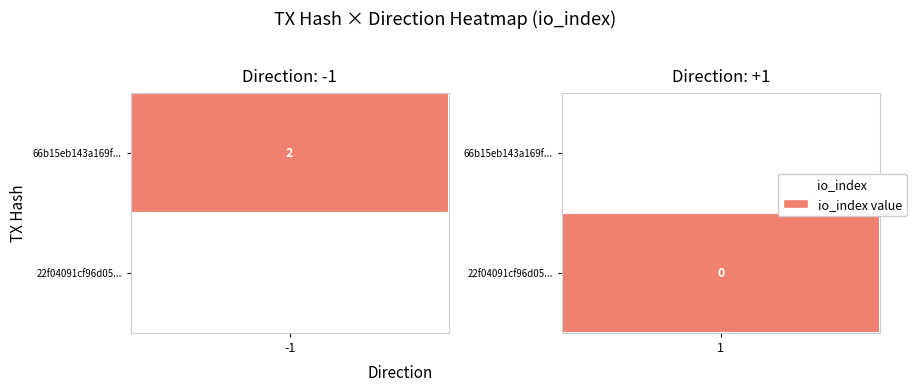

What is the spread (max minus min) of values at io_index?

2